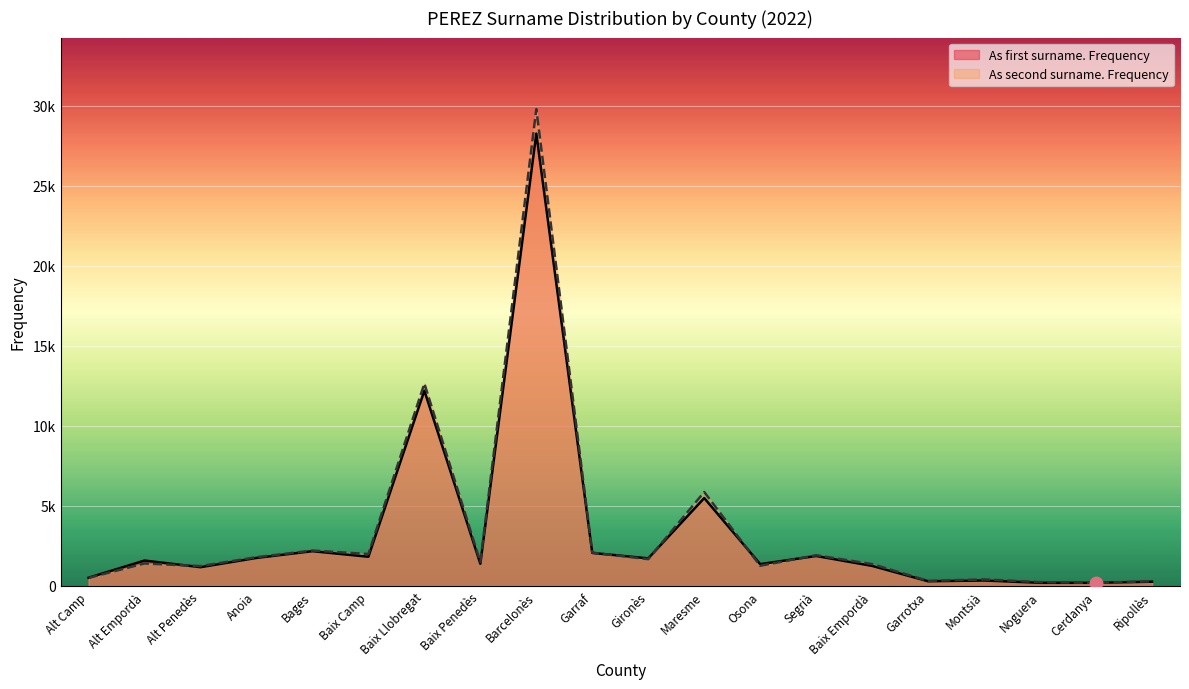

What position from the right is Alt Camp?

20